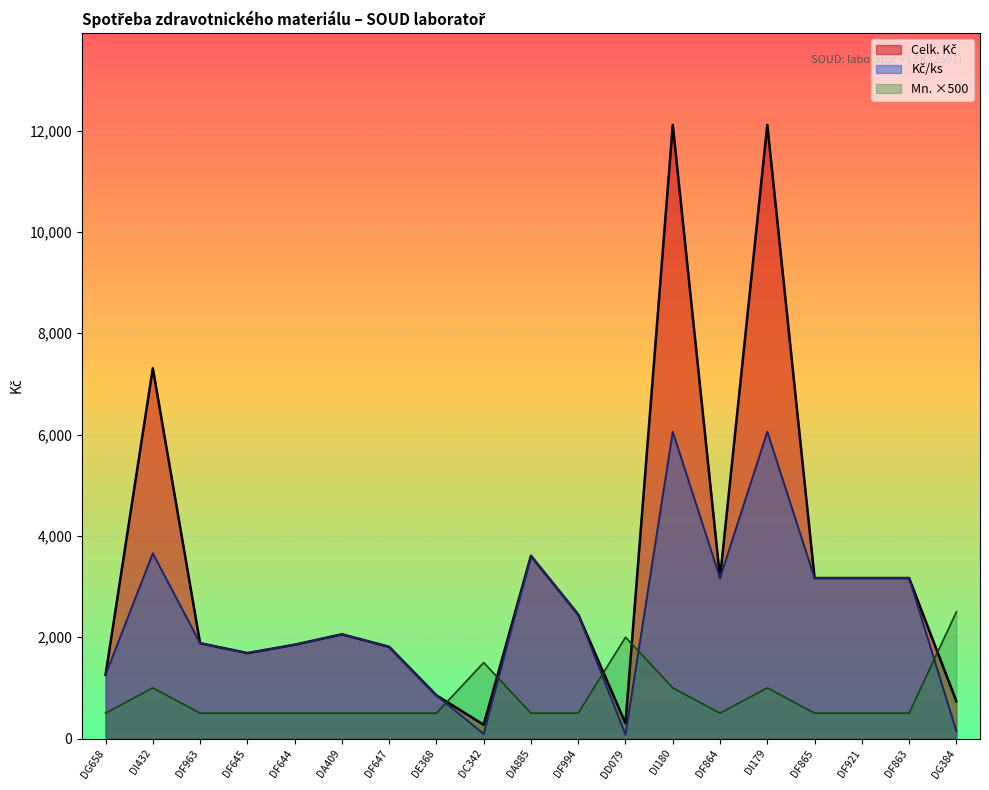

True or false: Celk. Kč and Kč/ks cross at least once.

False